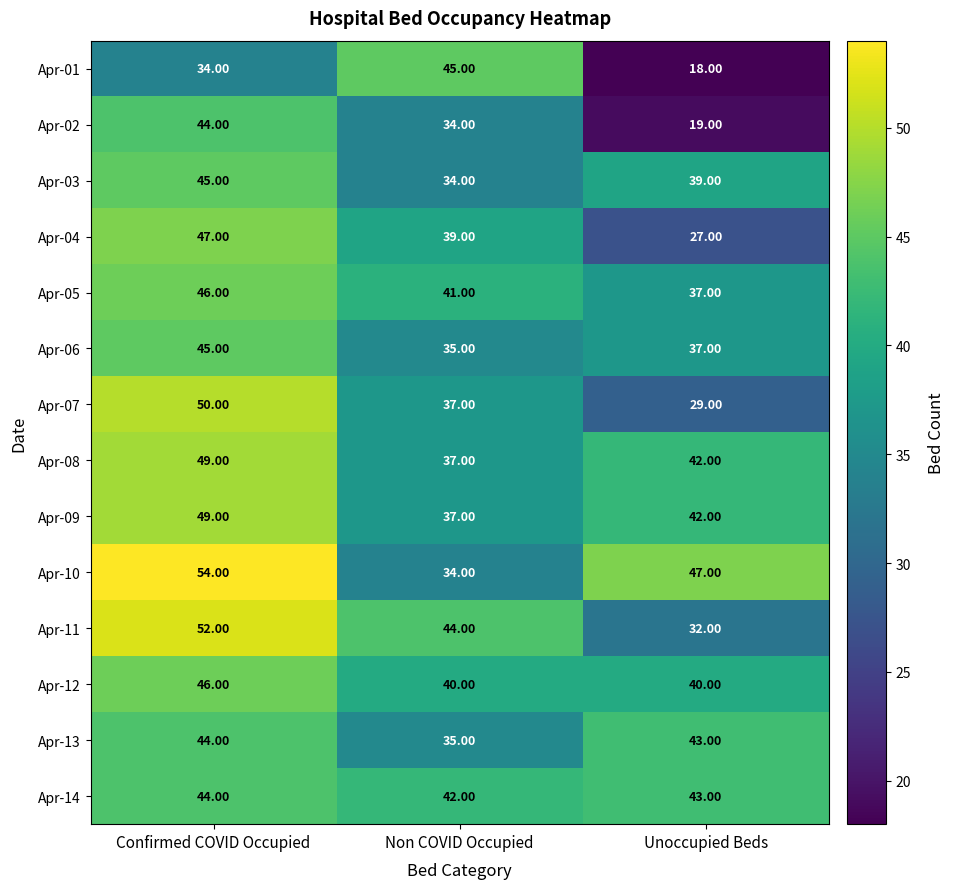

What is the spread (max minus min) of values at Confirmed COVID Occupied?

20